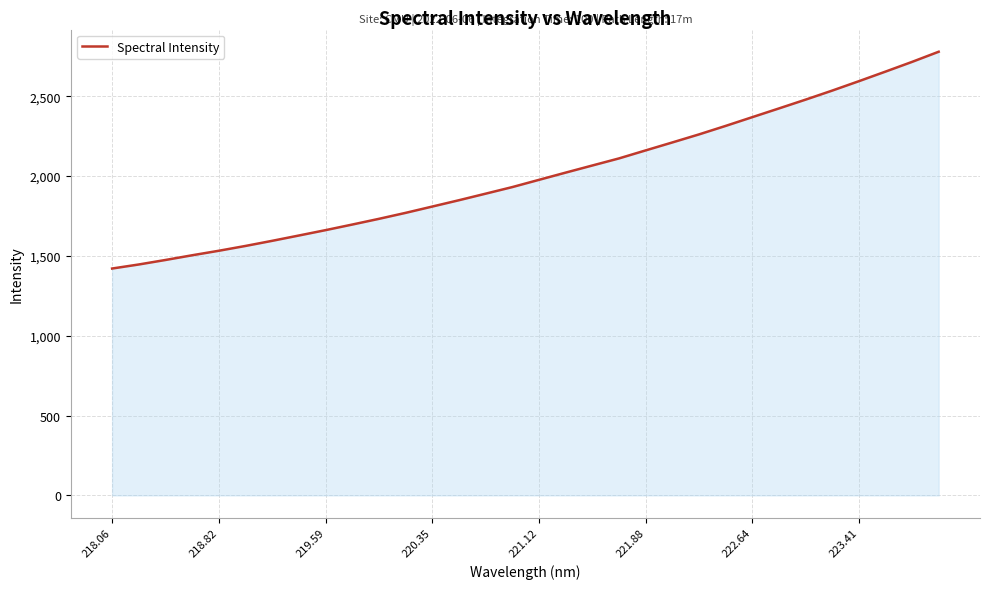

What is the greatest value displayed?

2779.0